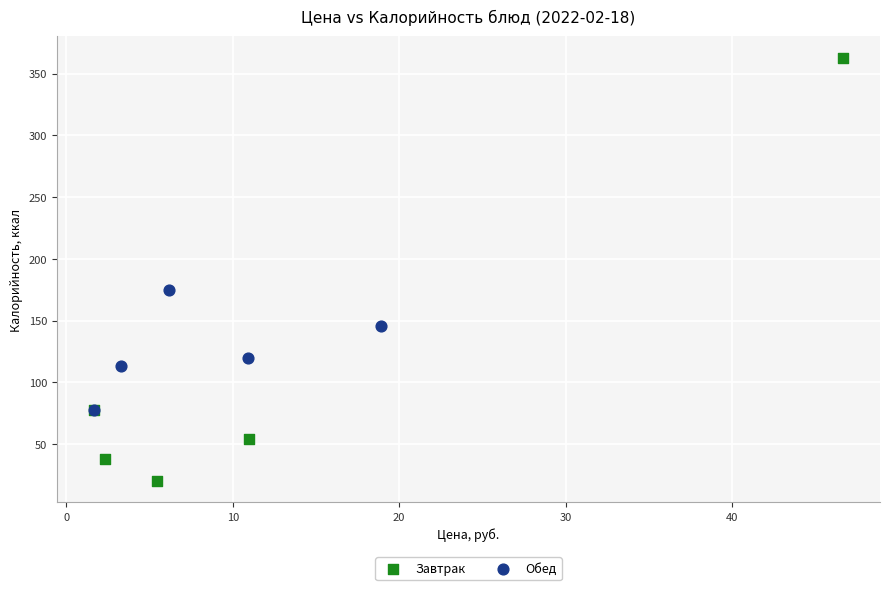

Which series has the largest Y range (max minus min)?

Завтрак